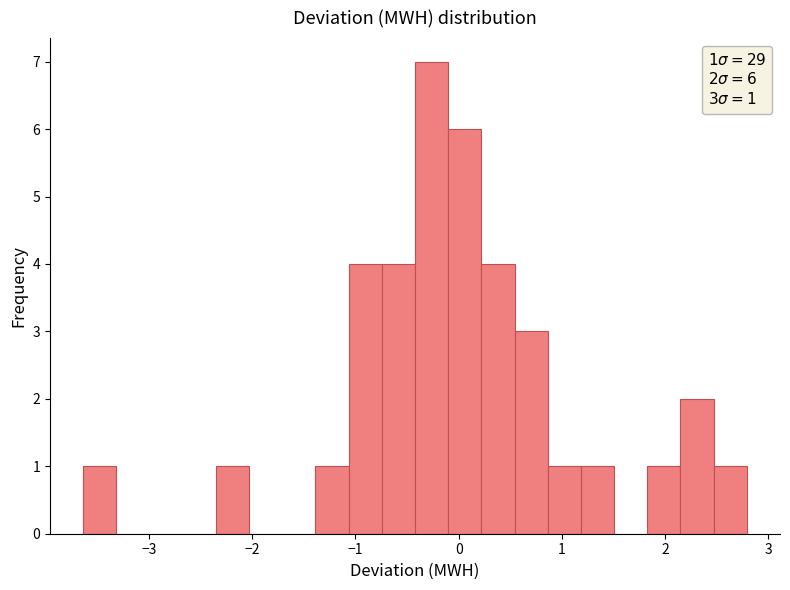

Read against the x-axis, roughly where is the centre of the tallest bar?

-0.3